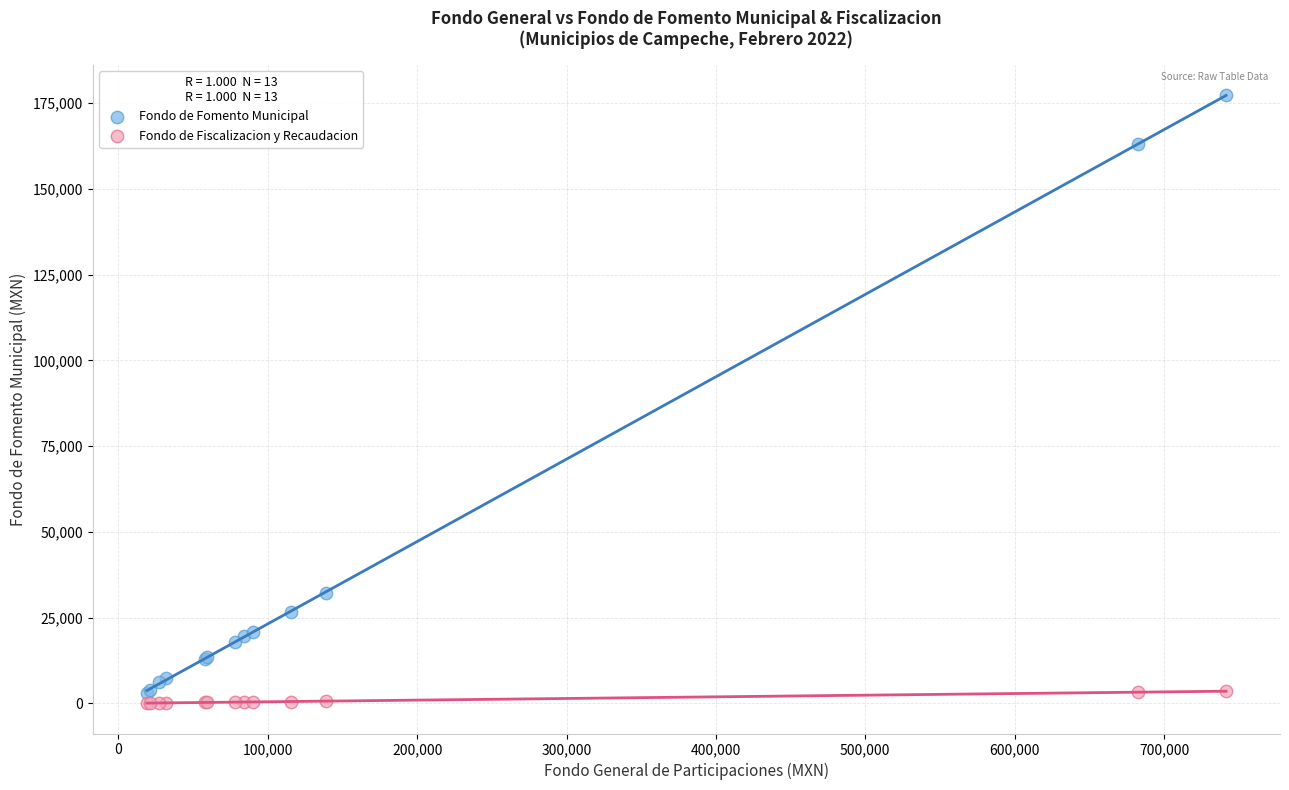

In the Fondo de Fomento Municipal series, what Y value is closest to 90185?

32258.1